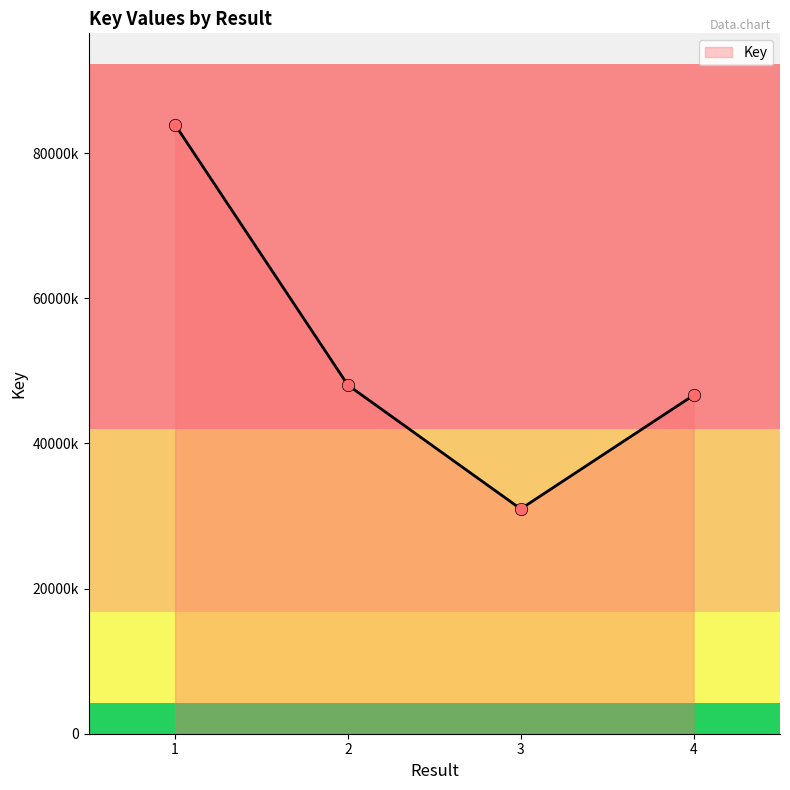

What is the change in value from 3 to 4?

+15663222